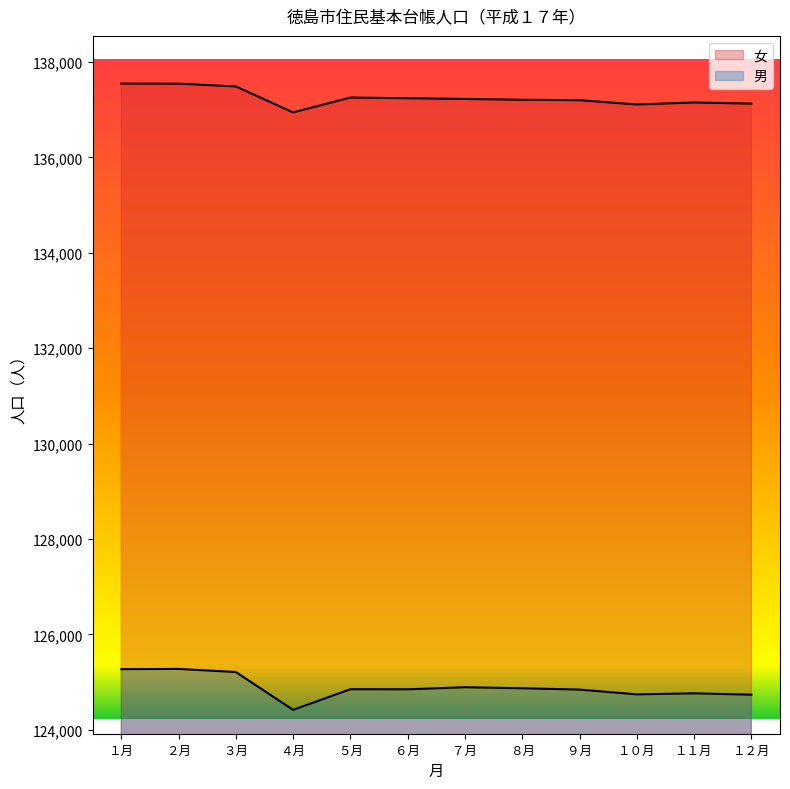

What is the sum of all 男 values?

1498726